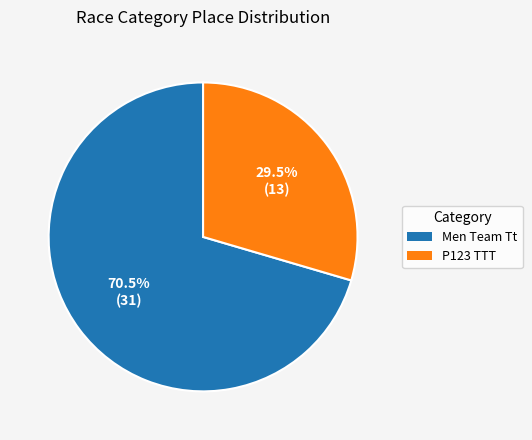

Is it true that P123 TTT is 36% of the pie?

False